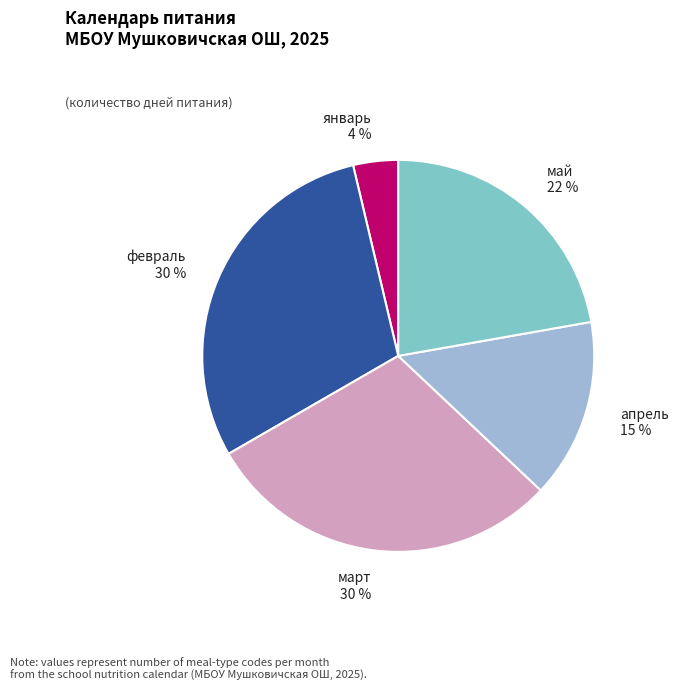

To the nearest percent, what is the difference between the largest and smallest slice percentages?

26%